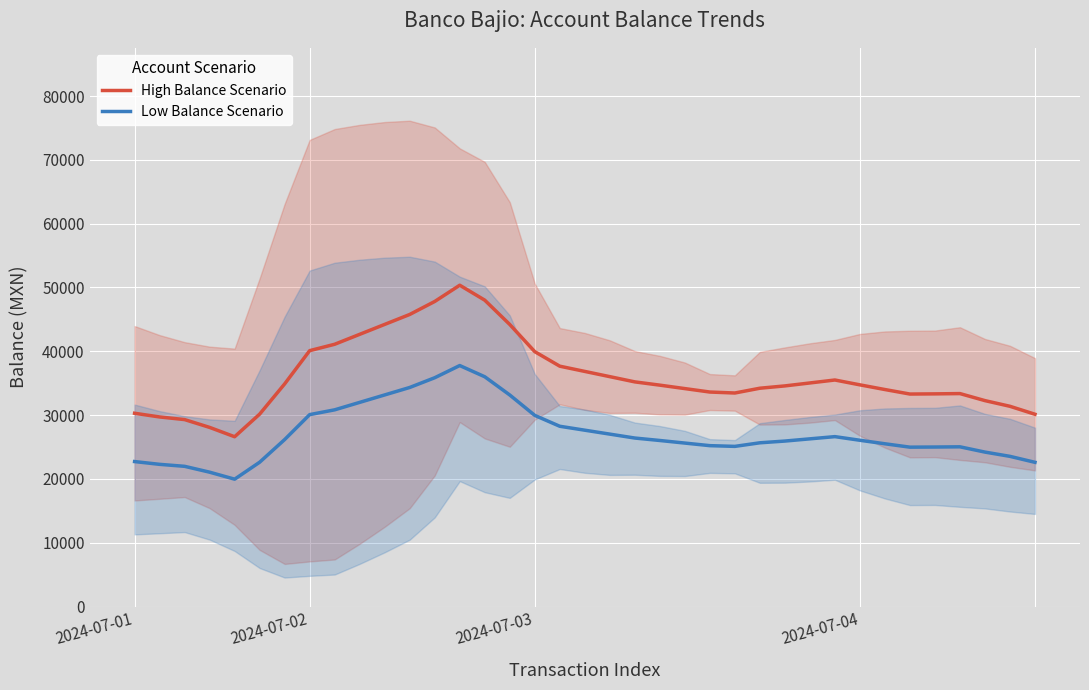

Rank the series by their average value, from highest to lowest.

High Balance Scenario, Low Balance Scenario